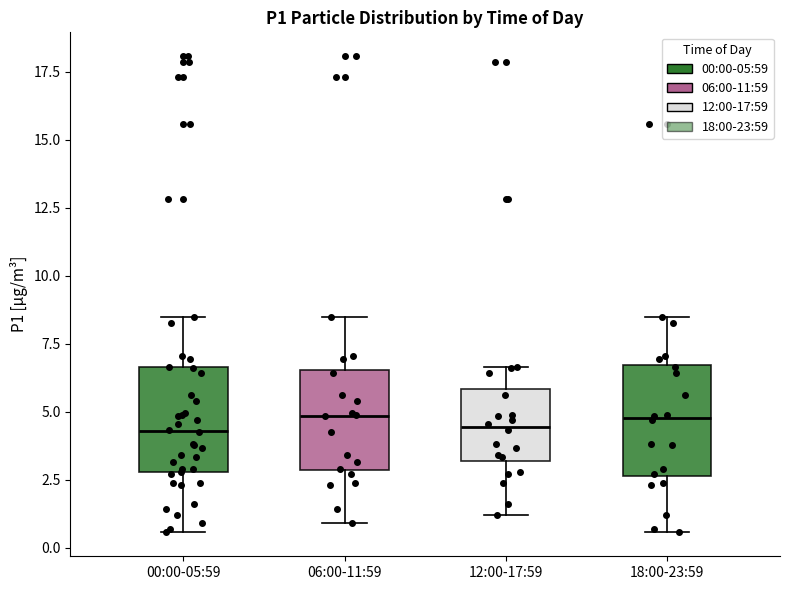

Reading left to right, transcribe this box plot: for each box, give where its median line is, the range the box spans, and where its two whiskers end, as read against the y-axis. The values are not printed on the chart, so give them approximately, as read against the axis.

00:00-05:59: median 4.5, box 3.0 to 6.5, whiskers 0.5 to 8.5
06:00-11:59: median 5.0, box 3.0 to 6.5, whiskers 1.0 to 8.5
12:00-17:59: median 4.5, box 3.0 to 6.0, whiskers 1.0 to 6.5
18:00-23:59: median 5.0, box 2.5 to 6.5, whiskers 0.5 to 8.5